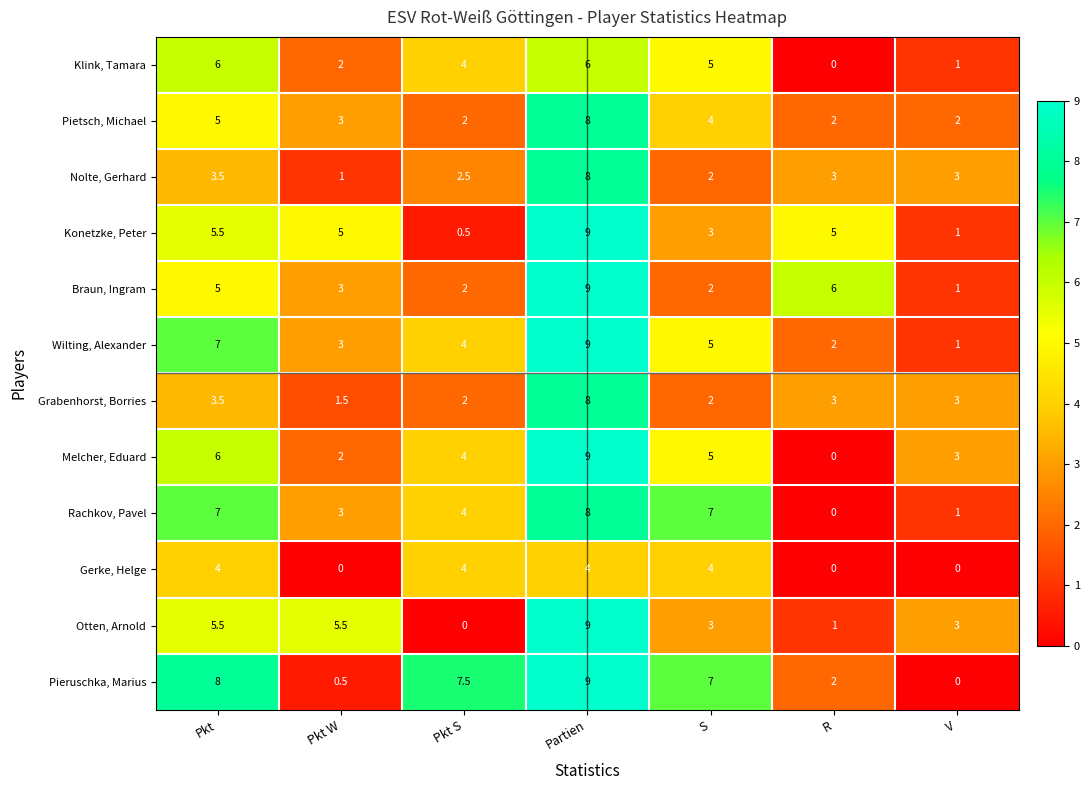

Between Pkt and V, which series saw the biggest shift?

Pieruschka, Marius